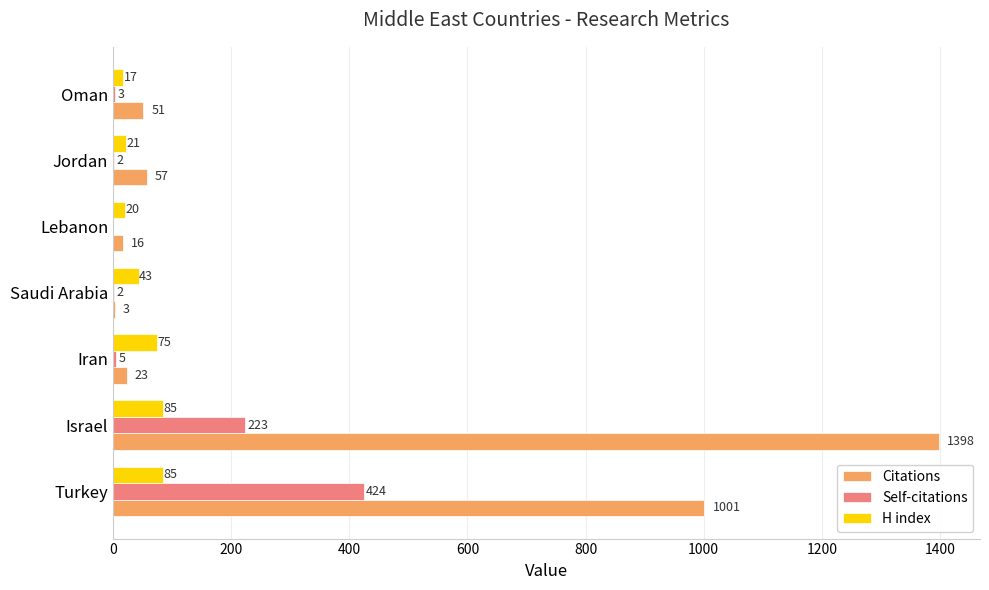

What are all the series names shown in the legend?

Citations, Self-citations, H index